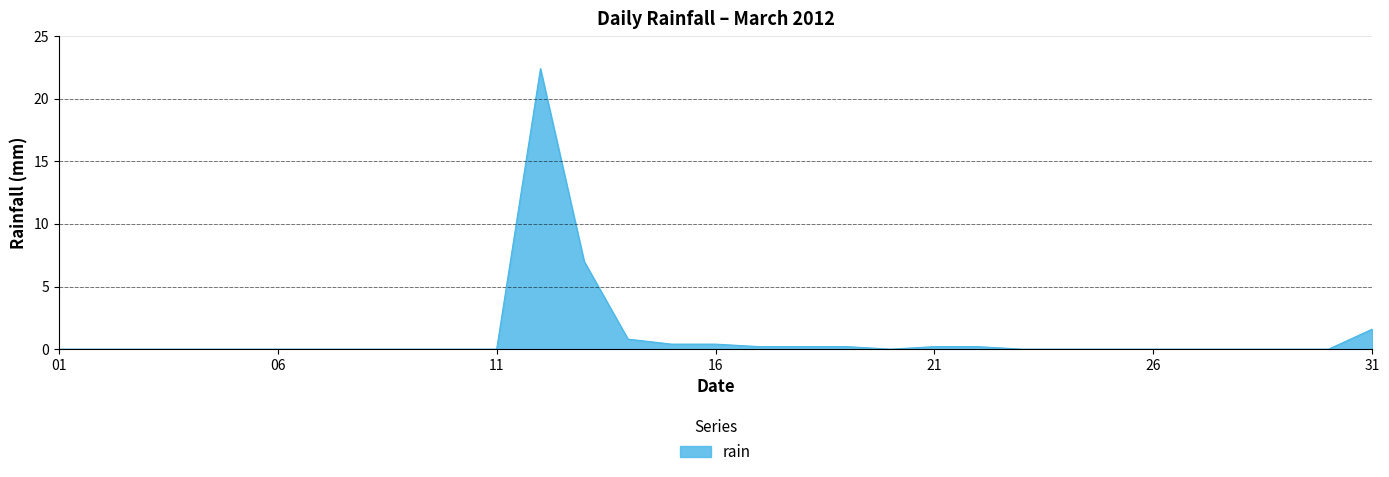

What is the maximum value shown in the chart?

22.4